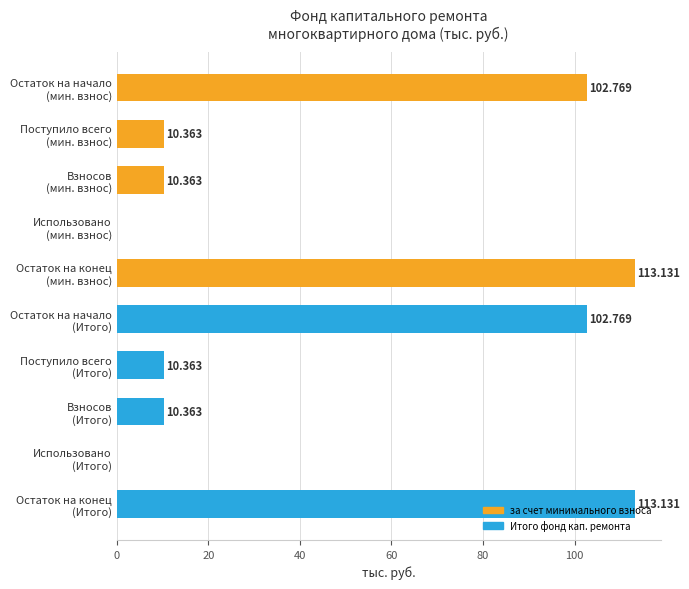

How many values are above zero?

8